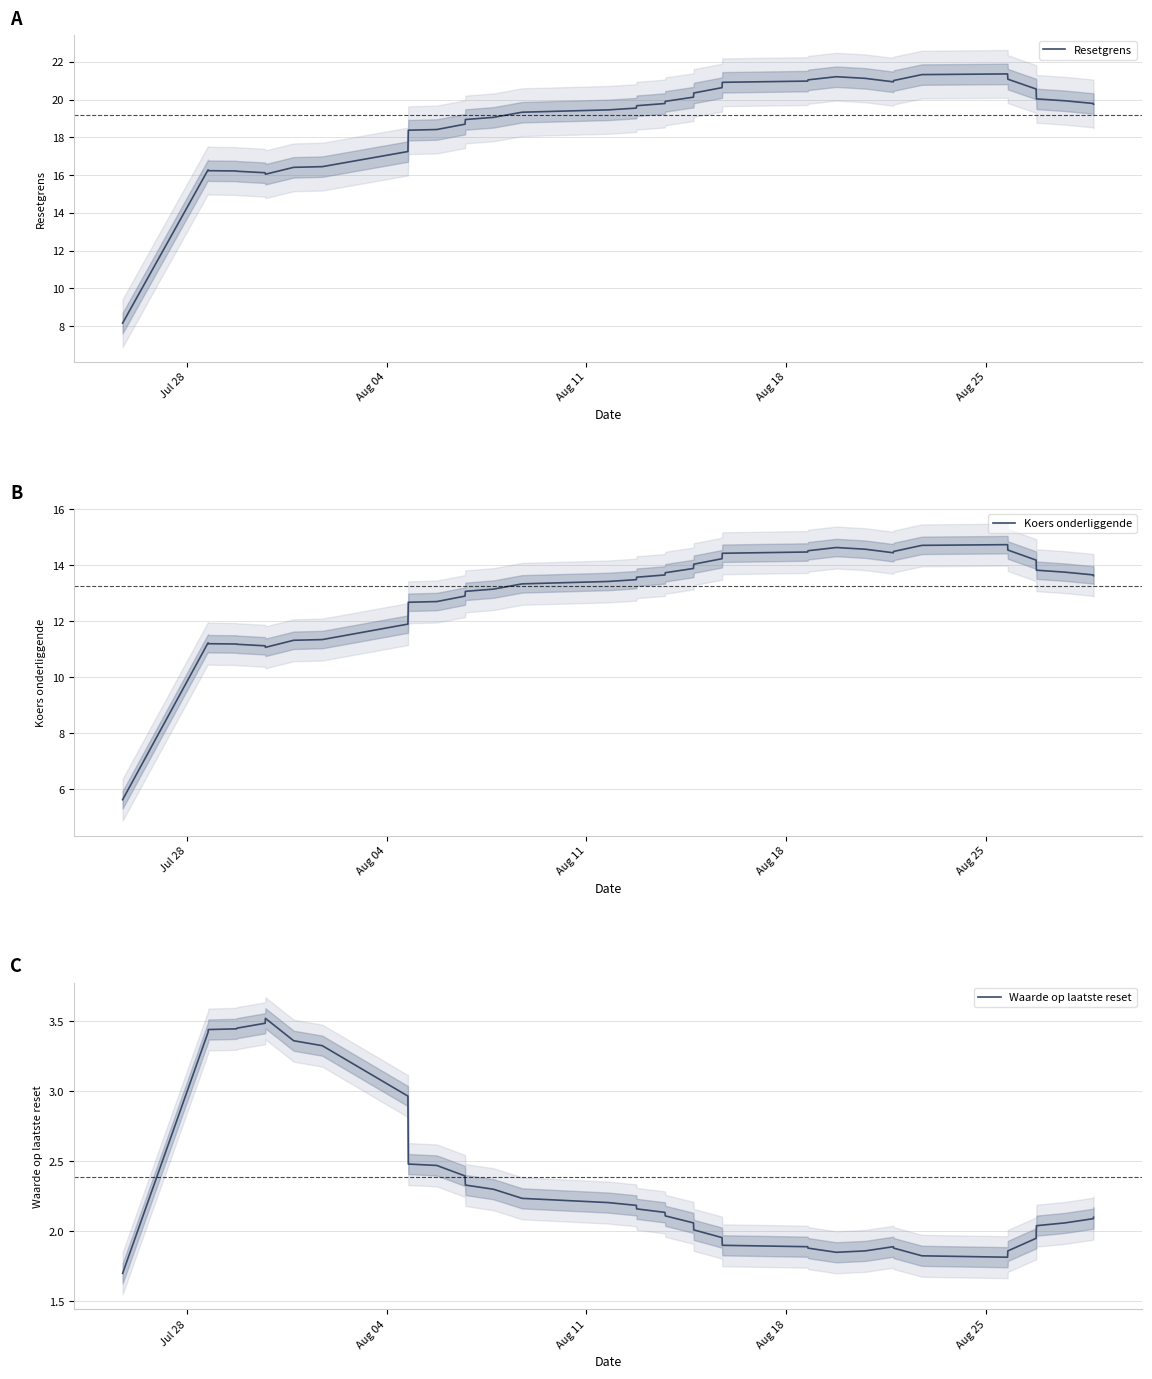

Reading left to right, extract all data points from this chart.

Resetgrens: 8.2	16.3	16.2	16.2	16.2	16.1	16.1	16.4	16.5	17.3	18.4	18.4	18.7	19.0	19.1	19.3	19.5	19.6	19.7	19.8	19.9	20.1	20.4	20.6	20.9	21.0	21.1	21.2	21.1	20.9	21.0	21.3	21.4	21.1	20.6	20.0	19.9	19.8	19.8
Koers onderliggende: 5.6	11.2	11.2	11.2	11.2	11.1	11.1	11.3	11.3	11.9	12.7	12.7	12.9	13.1	13.2	13.3	13.4	13.5	13.6	13.7	13.7	13.9	14.0	14.2	14.4	14.5	14.5	14.6	14.6	14.4	14.5	14.7	14.7	14.5	14.2	13.8	13.8	13.7	13.6
Waarde op laatste reset: 1.7	3.4	3.4	3.4	3.5	3.5	3.5	3.4	3.3	3.0	2.5	2.5	2.4	2.3	2.3	2.2	2.2	2.2	2.2	2.1	2.1	2.1	2.0	2.0	1.9	1.9	1.9	1.9	1.9	1.9	1.9	1.8	1.8	1.9	2.0	2.0	2.1	2.1	2.1